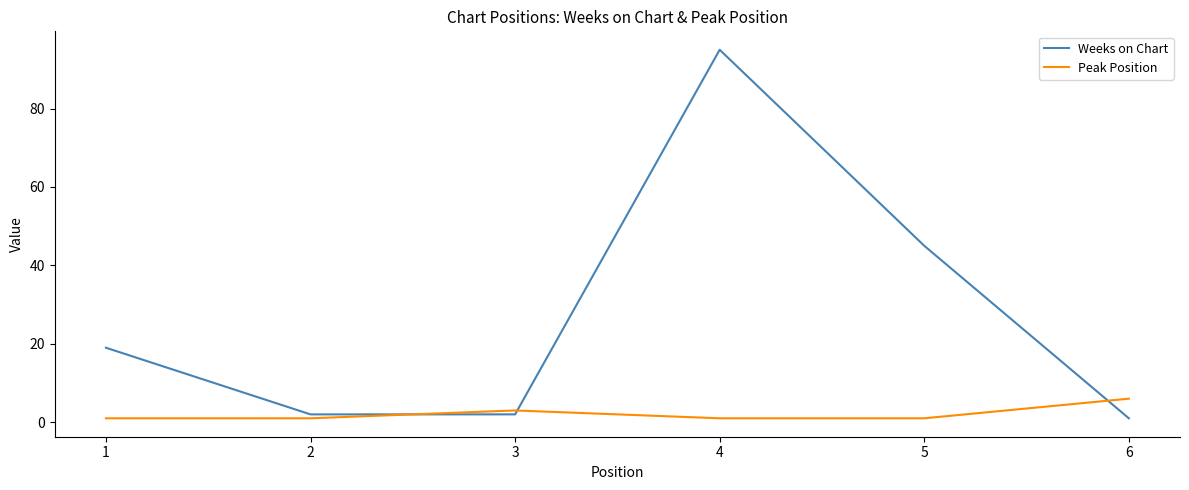

How many distinct data groups are displayed?

2